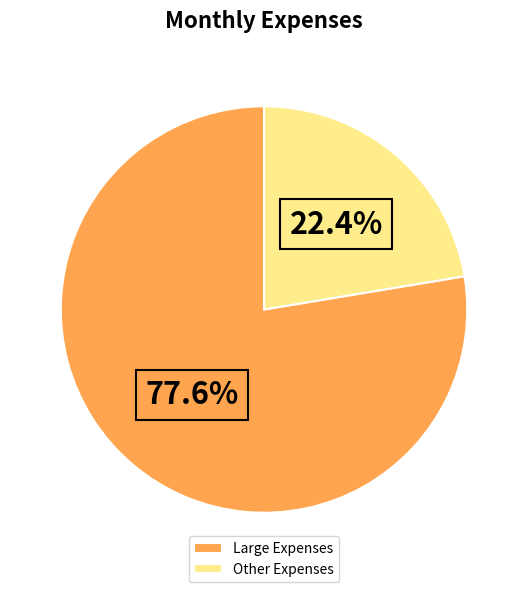

Which slice represents more than half of the pie?

Large Expenses